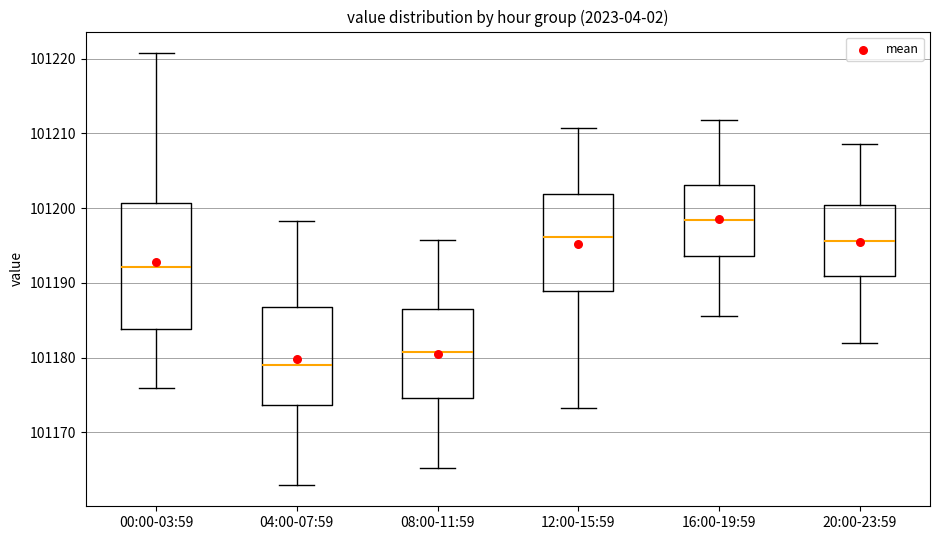

Reading left to right, read every box against the y-axis: the position of its median line, the range the box covers, and the ends of its whiskers. The values are not printed on the chart, so give them approximately, as read against the axis.

00:00-03:59: median 101192, box 101184 to 101201, whiskers 101176 to 101221
04:00-07:59: median 101179, box 101174 to 101187, whiskers 101163 to 101198
08:00-11:59: median 101181, box 101175 to 101187, whiskers 101165 to 101196
12:00-15:59: median 101196, box 101189 to 101202, whiskers 101173 to 101211
16:00-19:59: median 101198, box 101194 to 101203, whiskers 101186 to 101212
20:00-23:59: median 101196, box 101191 to 101200, whiskers 101182 to 101209